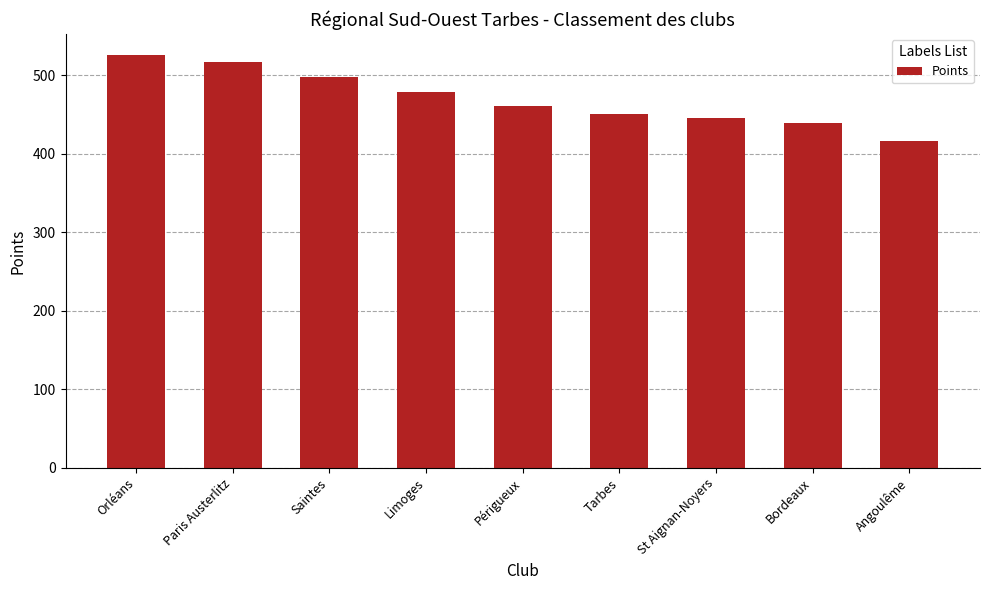

The value at St Aignan-Noyers is 242. True or false?

False